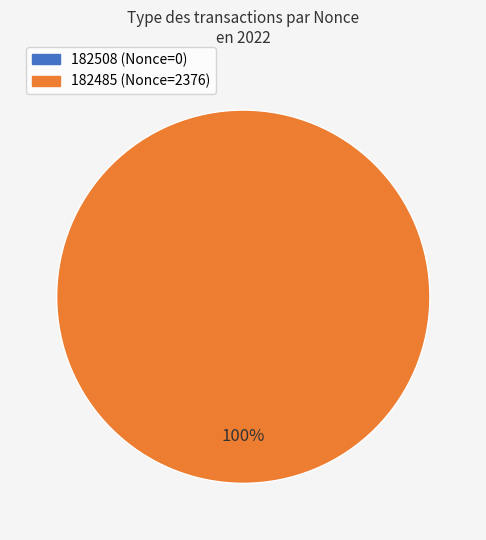

Is there any slice that represents more than half of the pie?

Yes